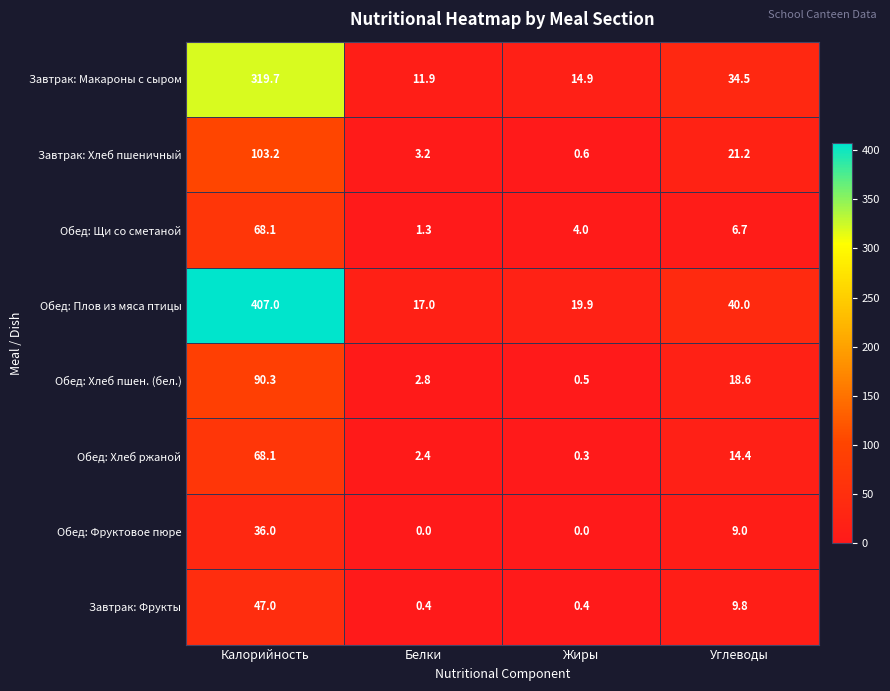

How many values in Обед: Фруктовое пюре are above zero?

2